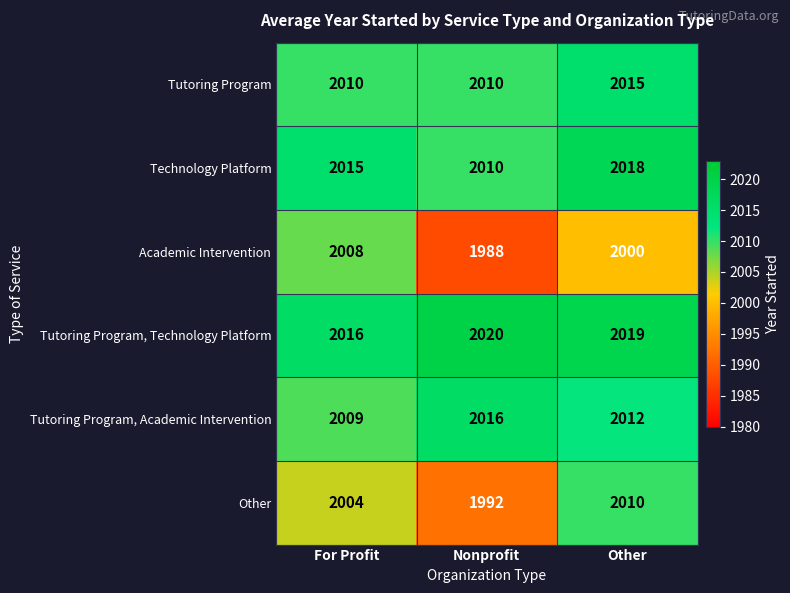

At which category is the sum across all series the highest?

Other